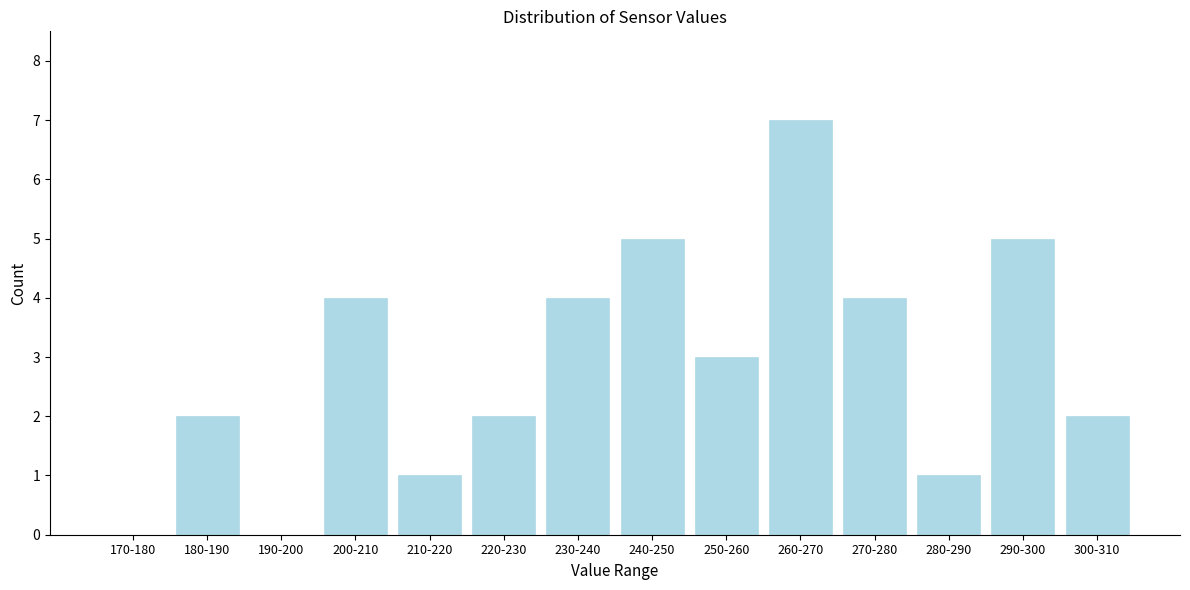

Reading right to left, extract all data points from this chart.

300-310=2	290-300=5	280-290=1	270-280=4	260-270=7	250-260=3	240-250=5	230-240=4	220-230=2	210-220=1	200-210=4	190-200=0	180-190=2	170-180=0